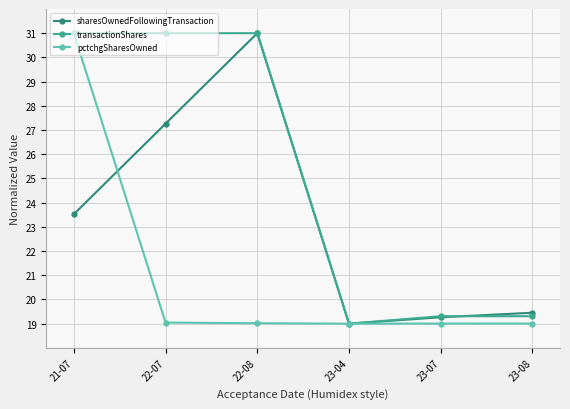

Rank the series by their average value, from lowest to highest.

pctchgSharesOwned, sharesOwnedFollowingTransaction, transactionShares